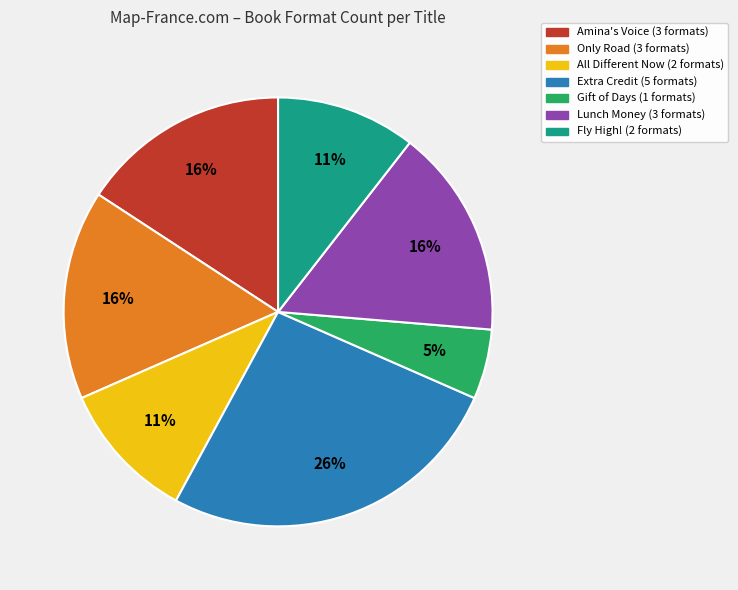

How many segments does this pie chart have?

7